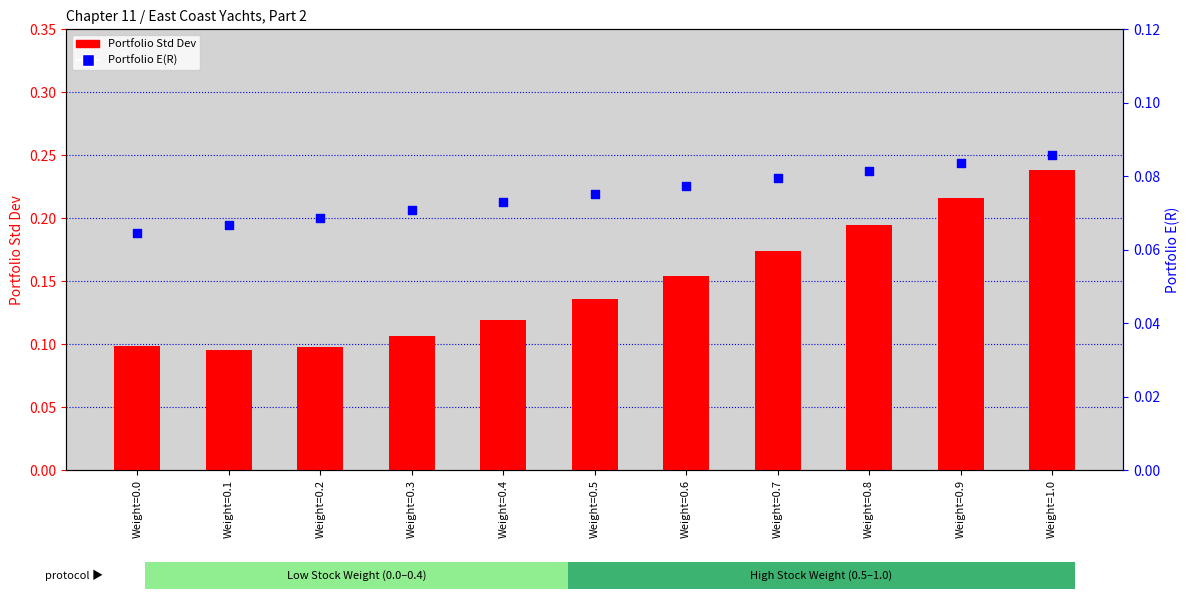

Is the value of Portfolio Std Dev at Weight=0.5 greater than the value of Portfolio E(R) at Weight=1.0?

Yes